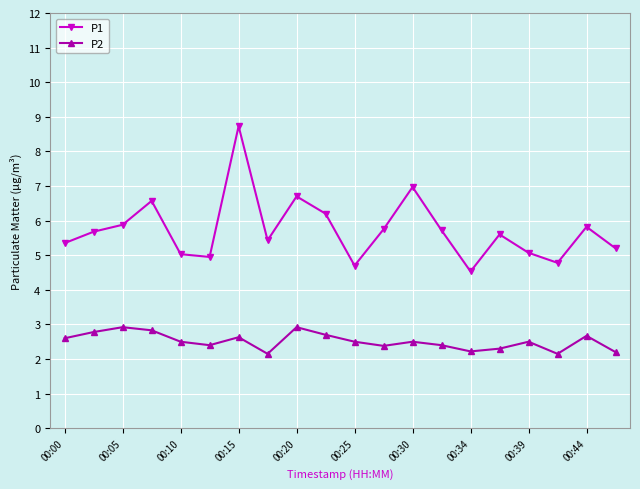

Which series has the largest total across all categories?

P1